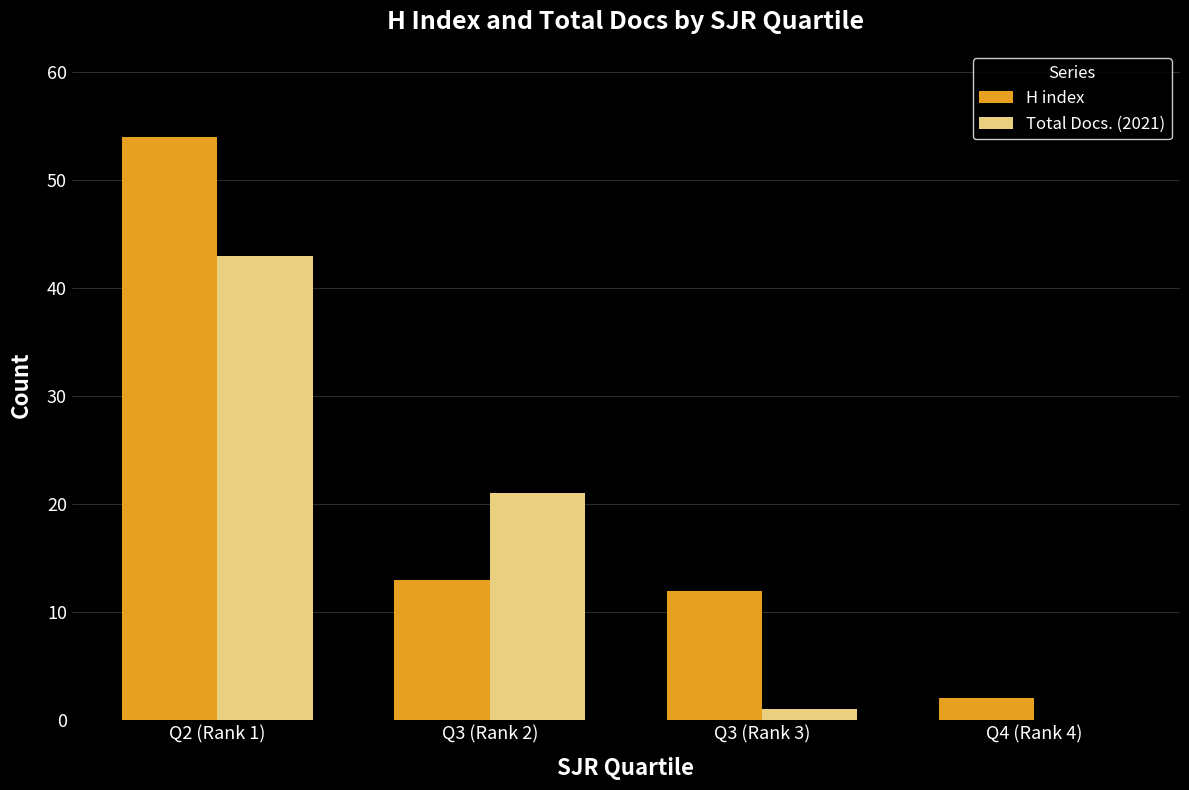

At which label is Total Docs. (2021) closest to 21?

Q3 (Rank 2)